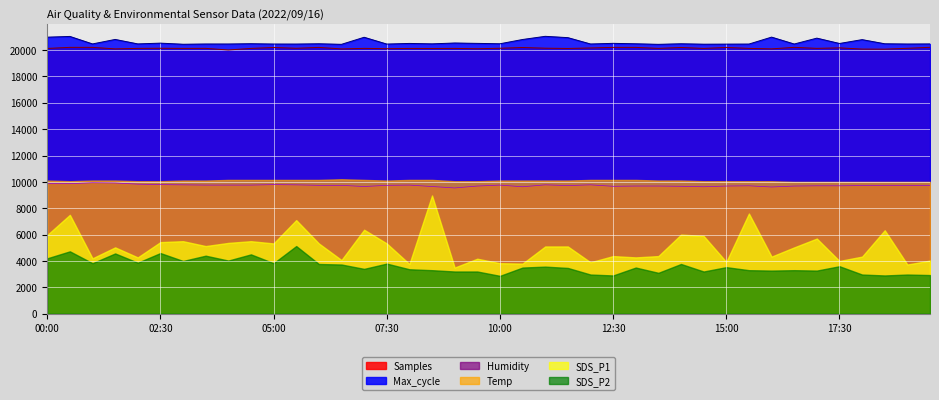

Is it true that Samples equals 27351.3 at 02:00?

False